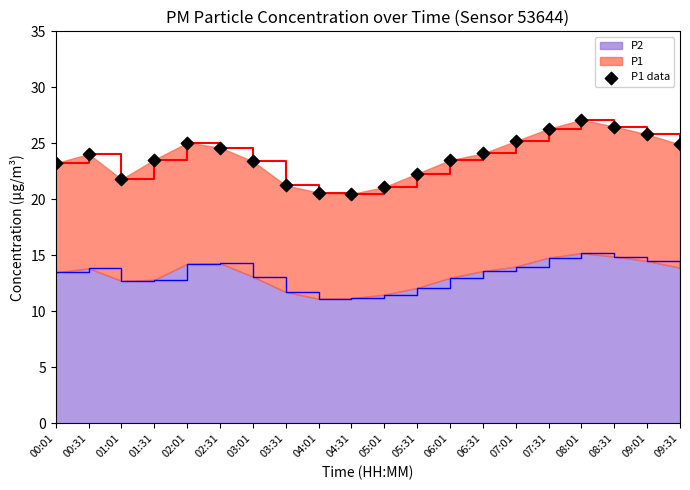

Between 07:31 and 02:01, which is larger?

07:31